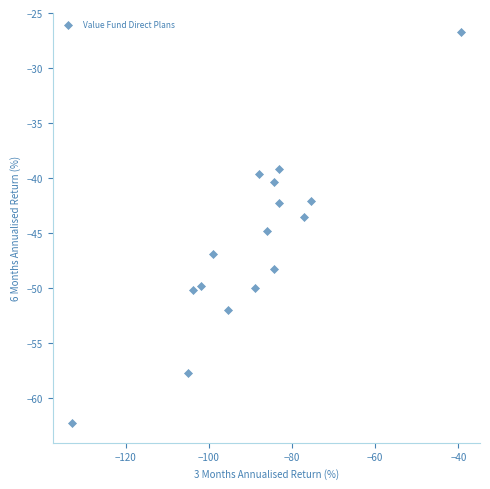

What Y value in the scatter plot is closest to -44?

-43.6